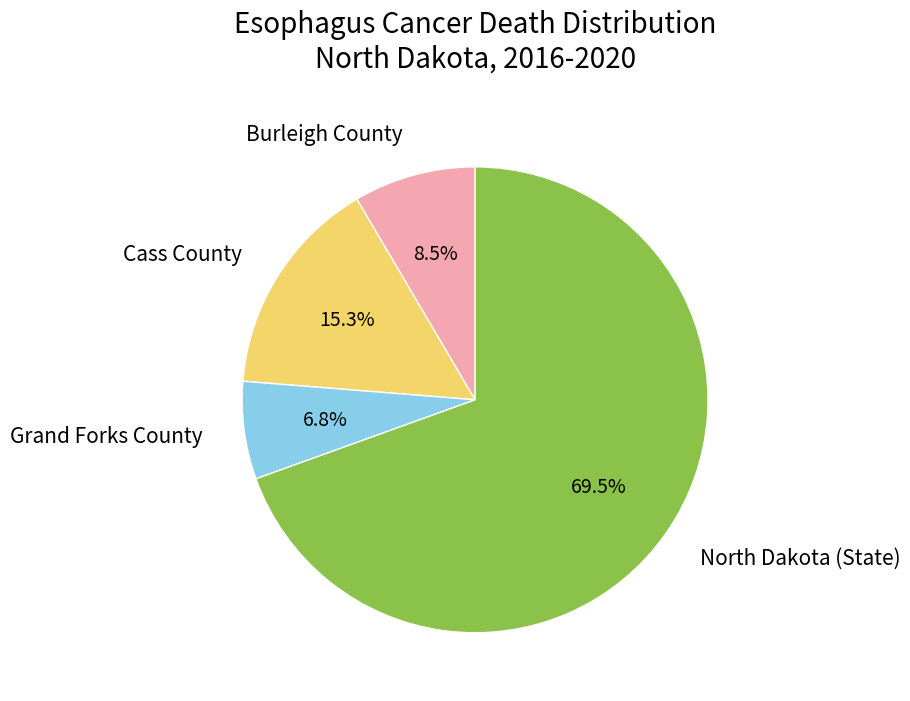

Does any single category account for the majority?

Yes